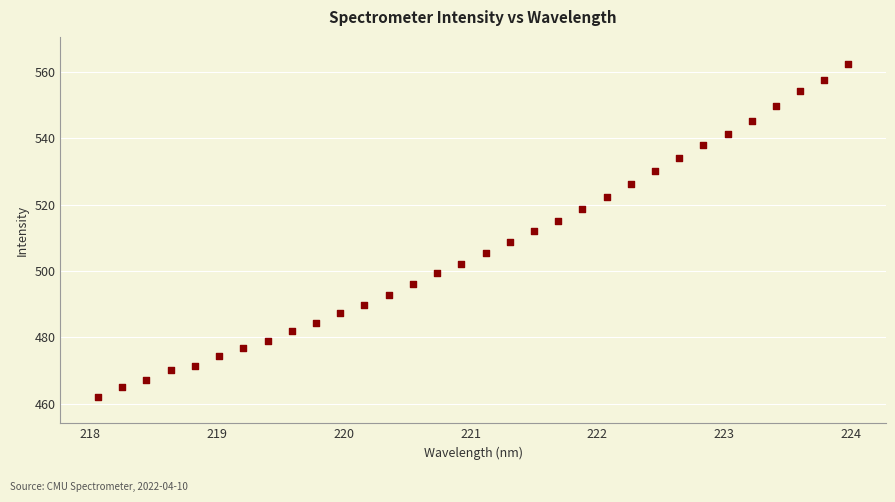

What is the range of X values (max minus min)?

5.9